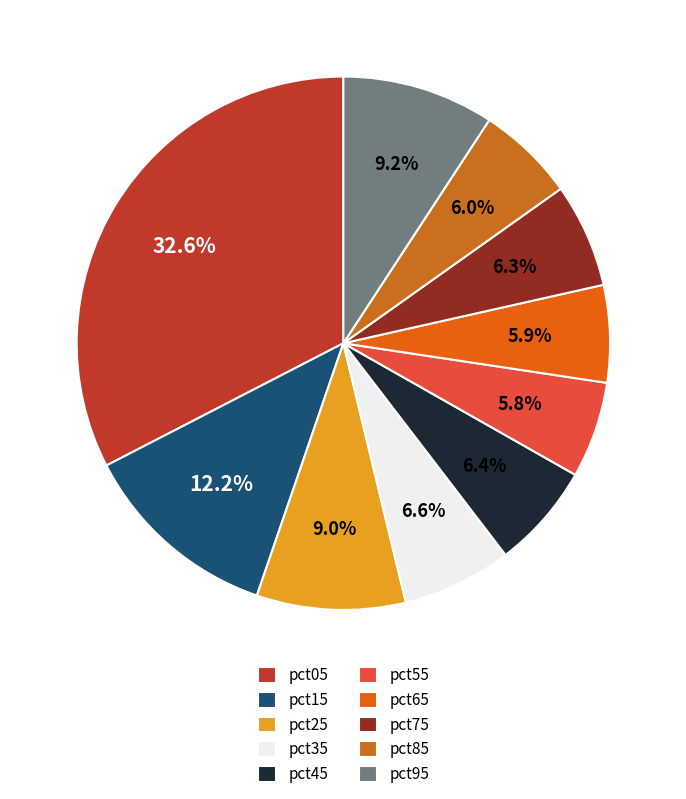

Rank the categories by value from highest to lowest.

pct05, pct15, pct95, pct25, pct35, pct45, pct75, pct85, pct65, pct55